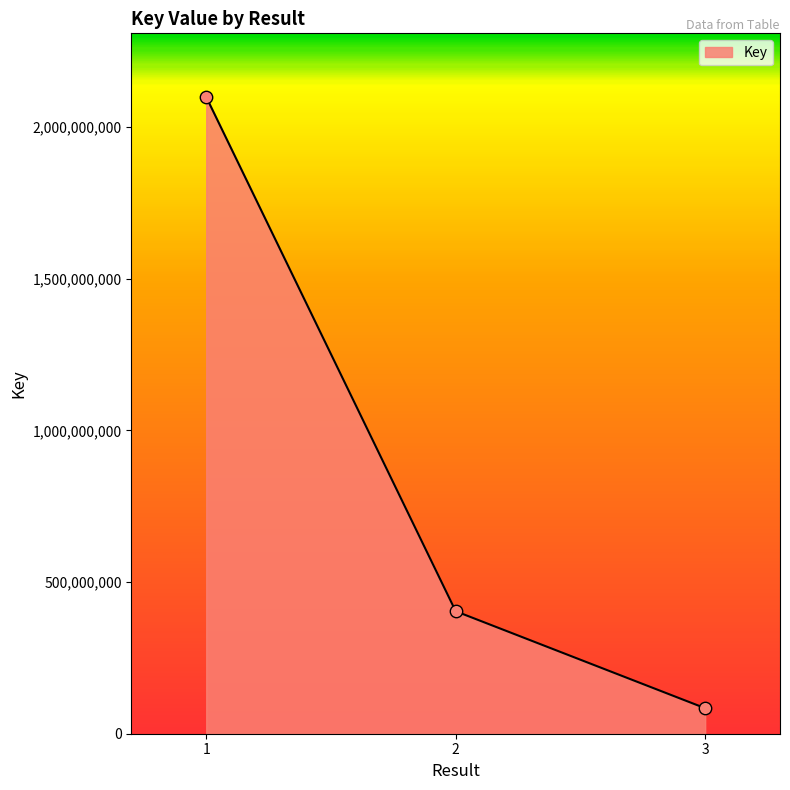

What is the ratio of the value at 2 to the value at 1?

0.2